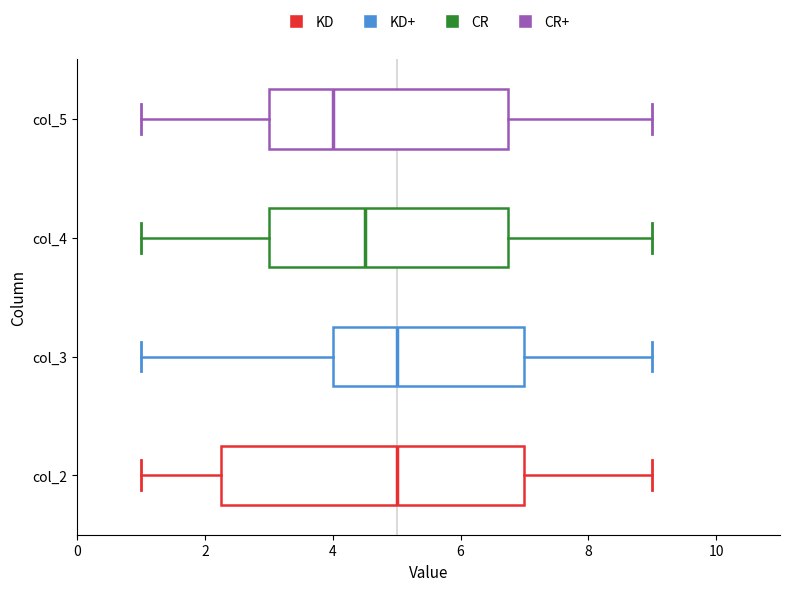

Reading bottom to top, read every box against the x-axis: the position of its median line, the range the box covers, and the ends of its whiskers. The values are not printed on the chart, so give them approximately, as read against the axis.

col_2: median 5.0, box 2.2 to 7.0, whiskers 1.0 to 9.0
col_3: median 5.0, box 4.0 to 7.0, whiskers 1.0 to 9.0
col_4: median 4.6, box 3.0 to 6.8, whiskers 1.0 to 9.0
col_5: median 4.0, box 3.0 to 6.8, whiskers 1.0 to 9.0